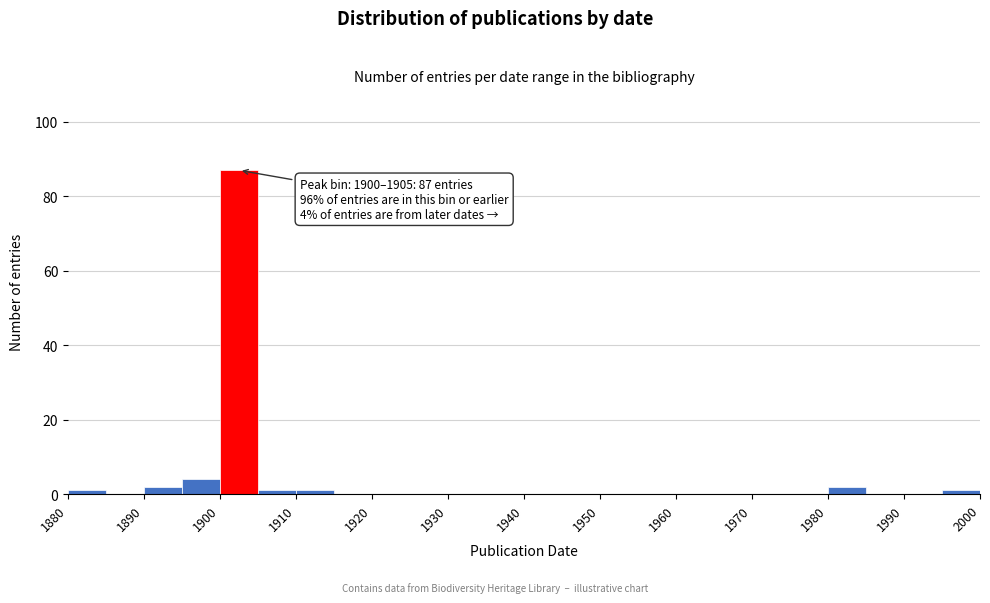

Which range on the x-axis has the tallest bar?

1900 to 1905